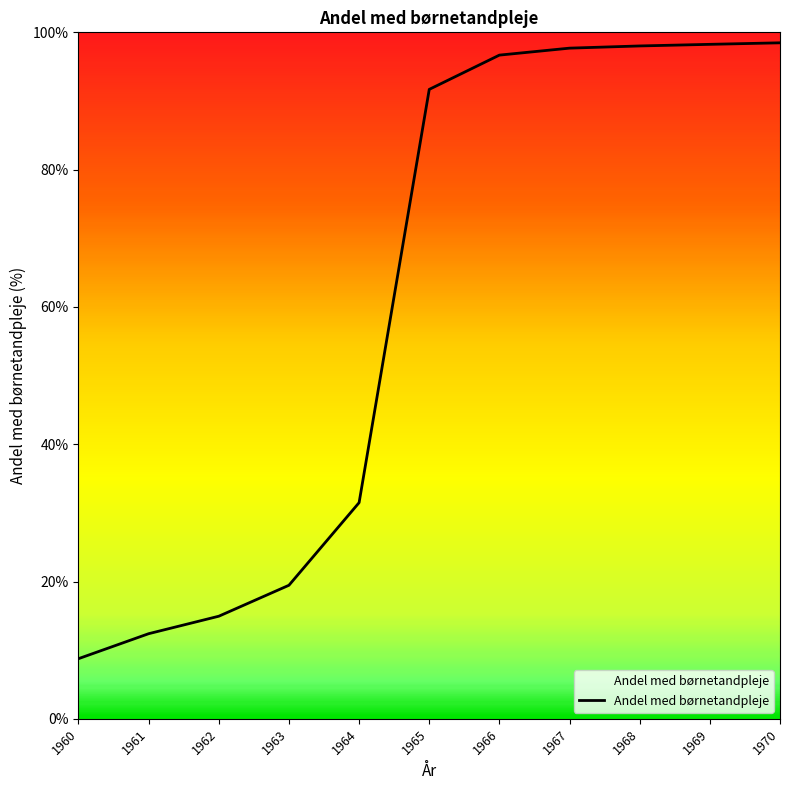

The value at 1970 is 66.9. True or false?

False